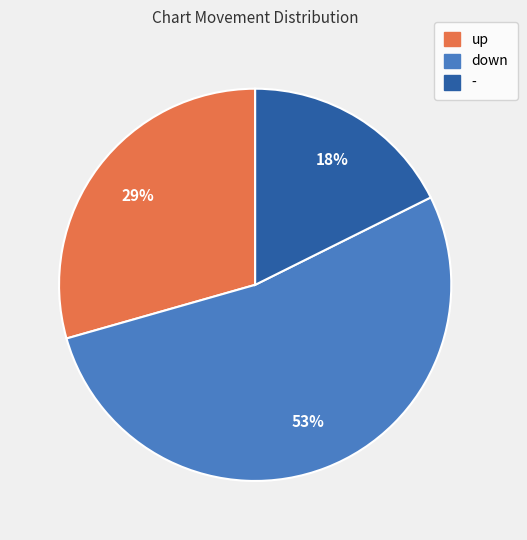

What percentage is the down slice, to the nearest percent?

53%